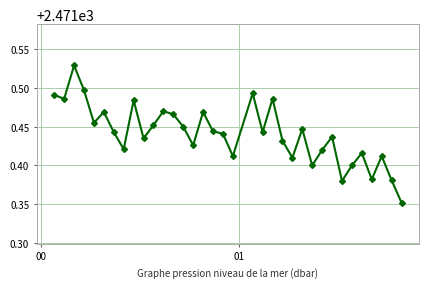

How many values are between 2471 and 2472?

35